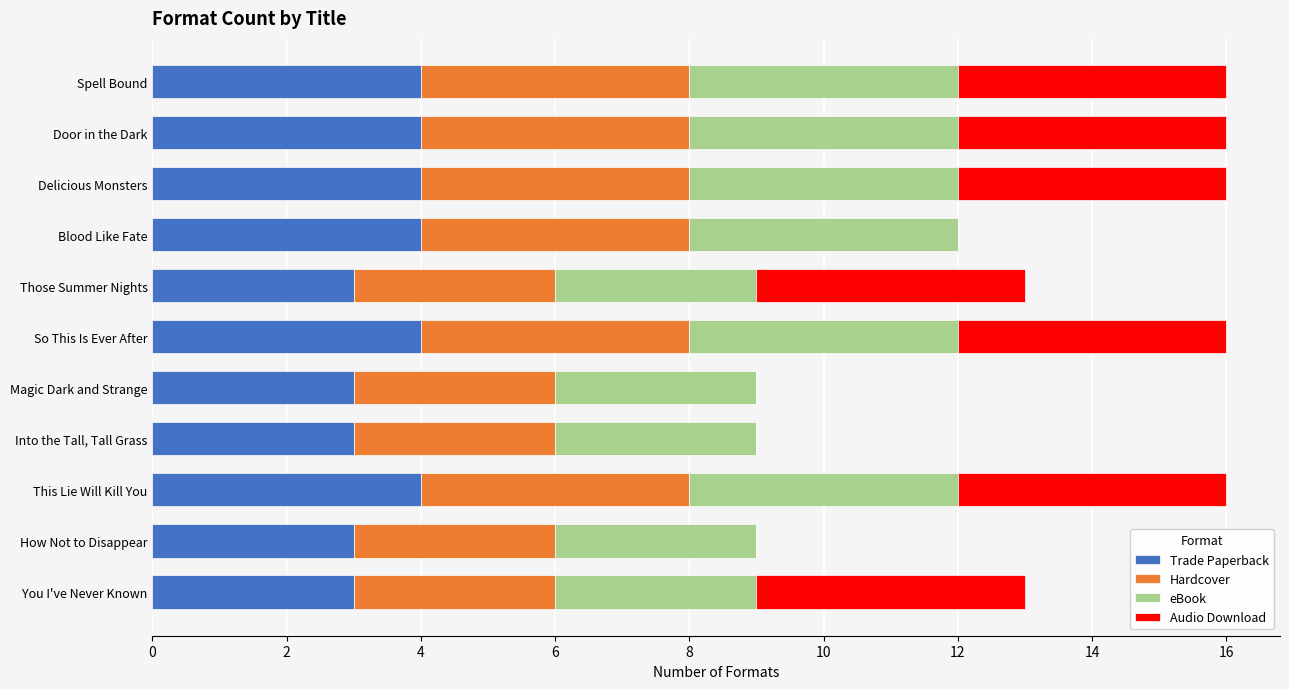

How many distinct data groups are displayed?

4